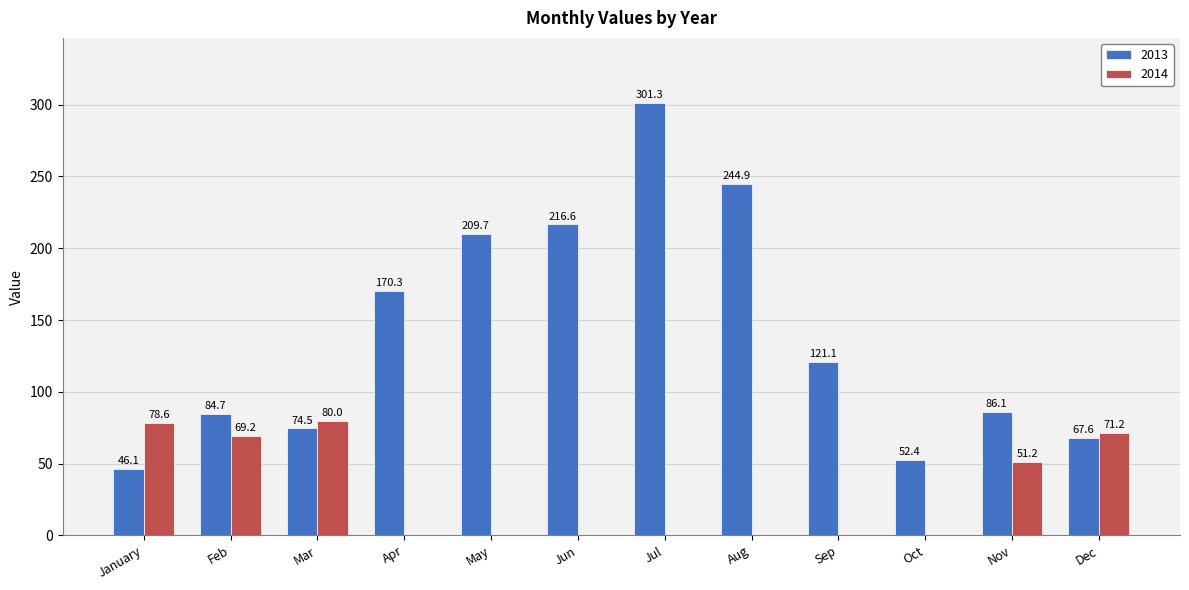

Is the value of 2013 at January greater than the value of 2014 at Nov?

No